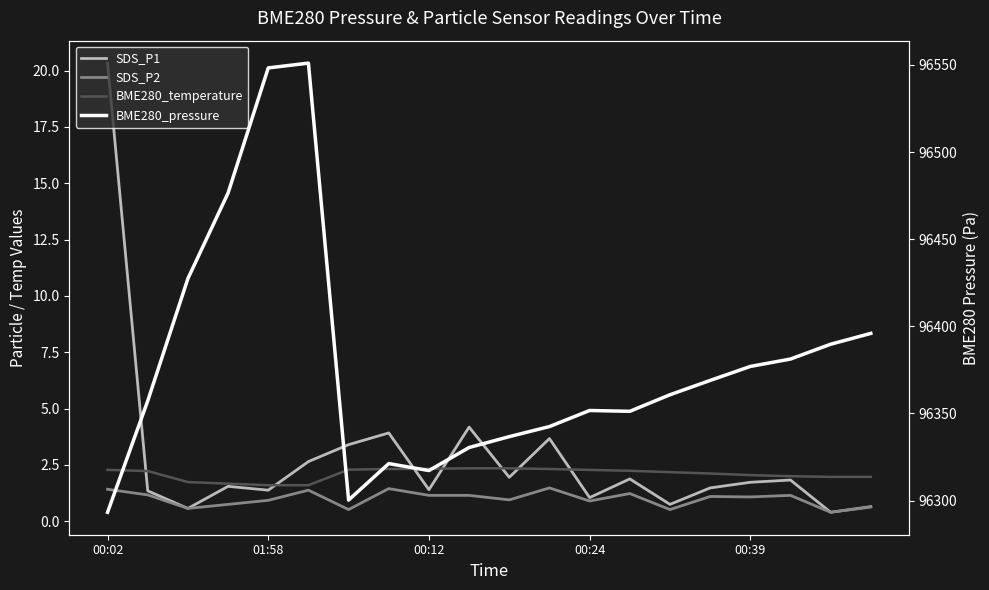

Between 7 and 8, which series saw the biggest shift?

BME280_pressure